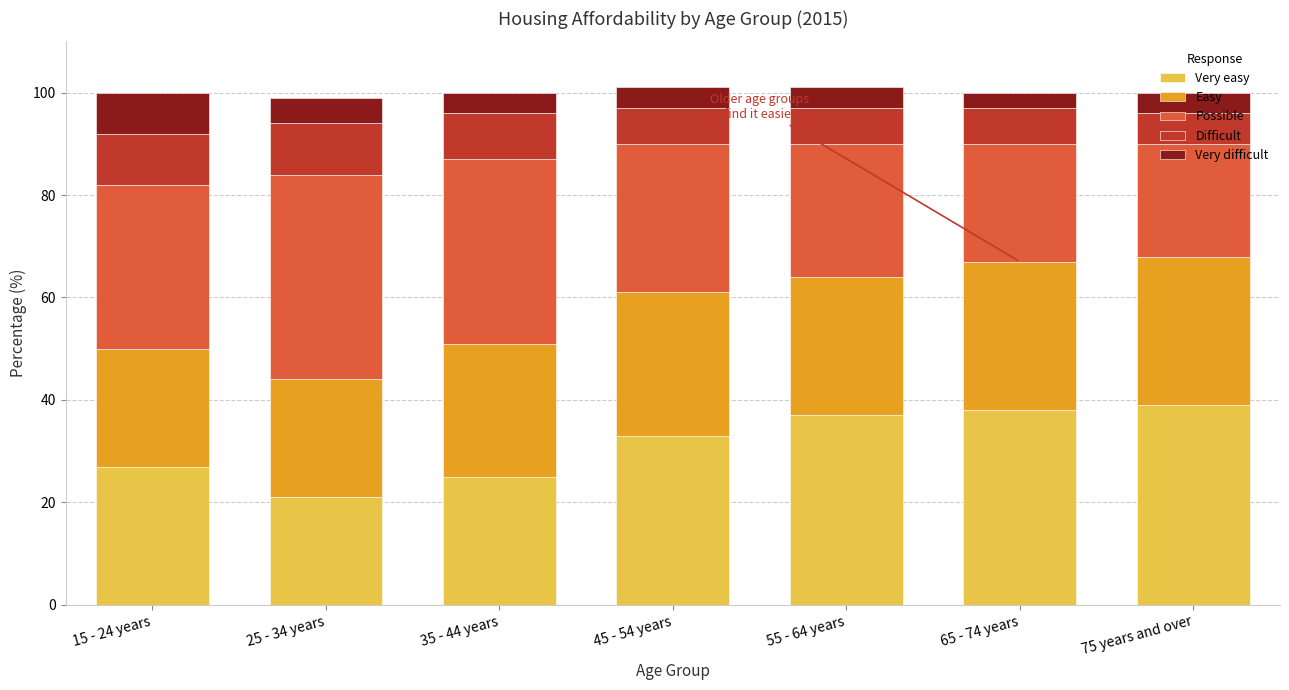

What is the difference between the maximum and second lowest values in the Very easy series?

14